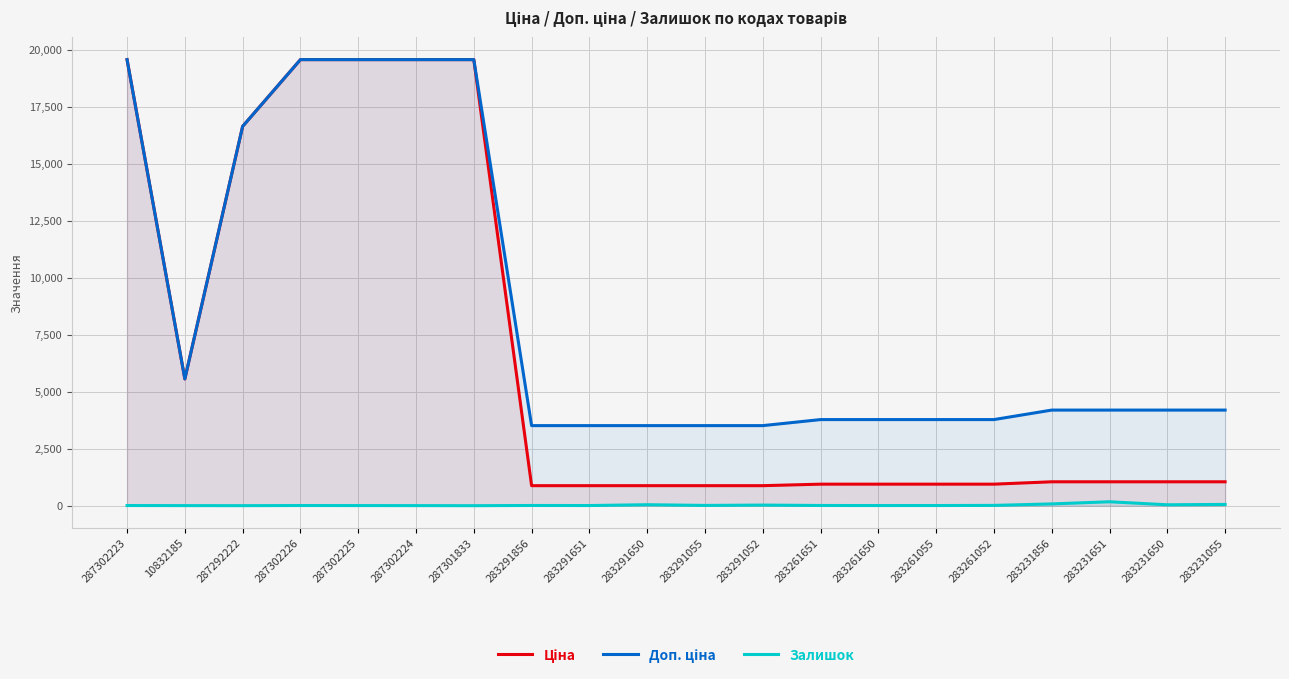

True or false: Ціна and Доп. ціна cross at least once.

False